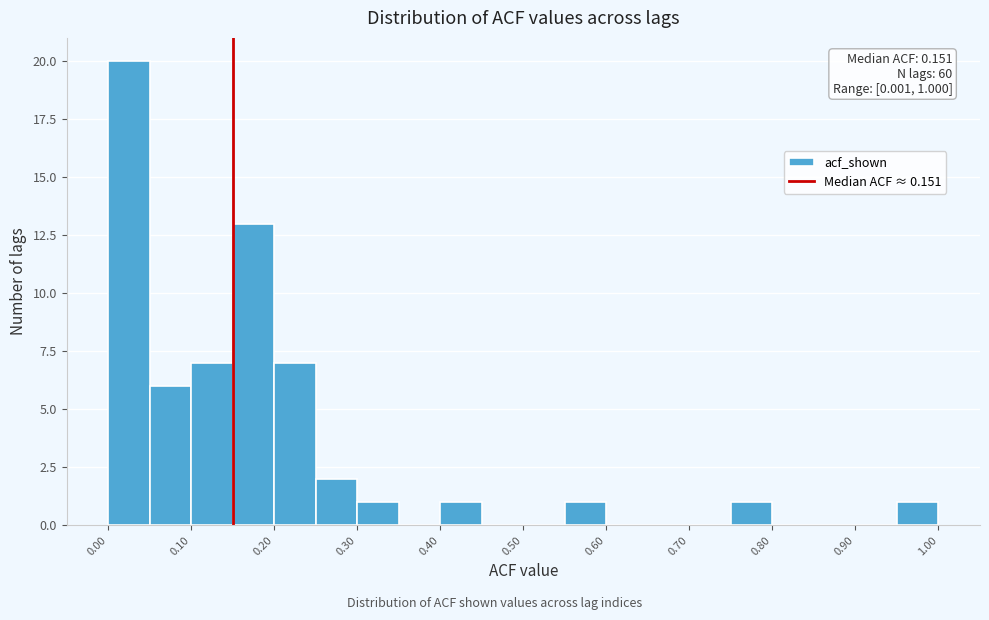

Which range on the x-axis has the tallest bar?

0.00 to 0.05